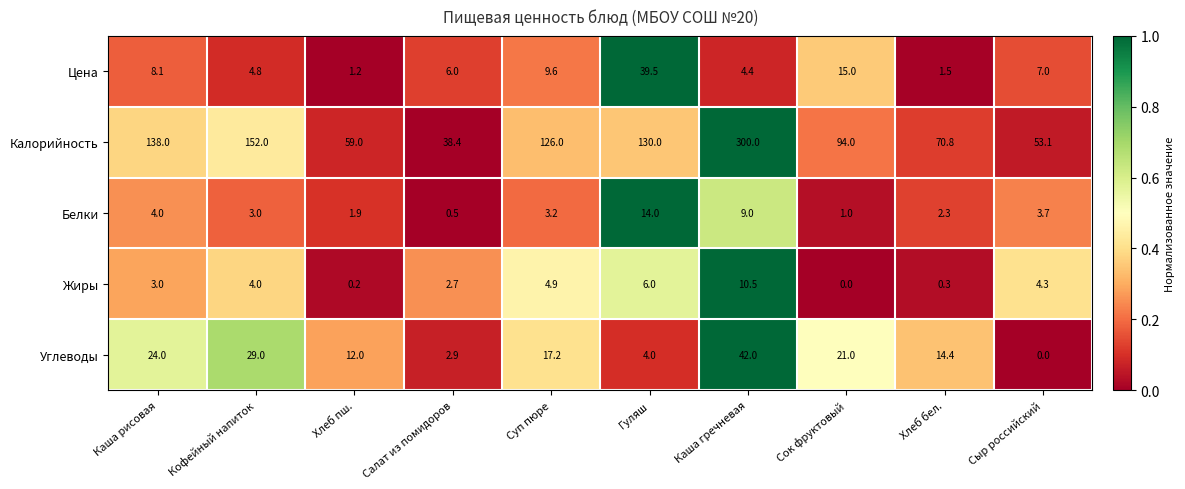

What is the average value of the Цена series?

9.7